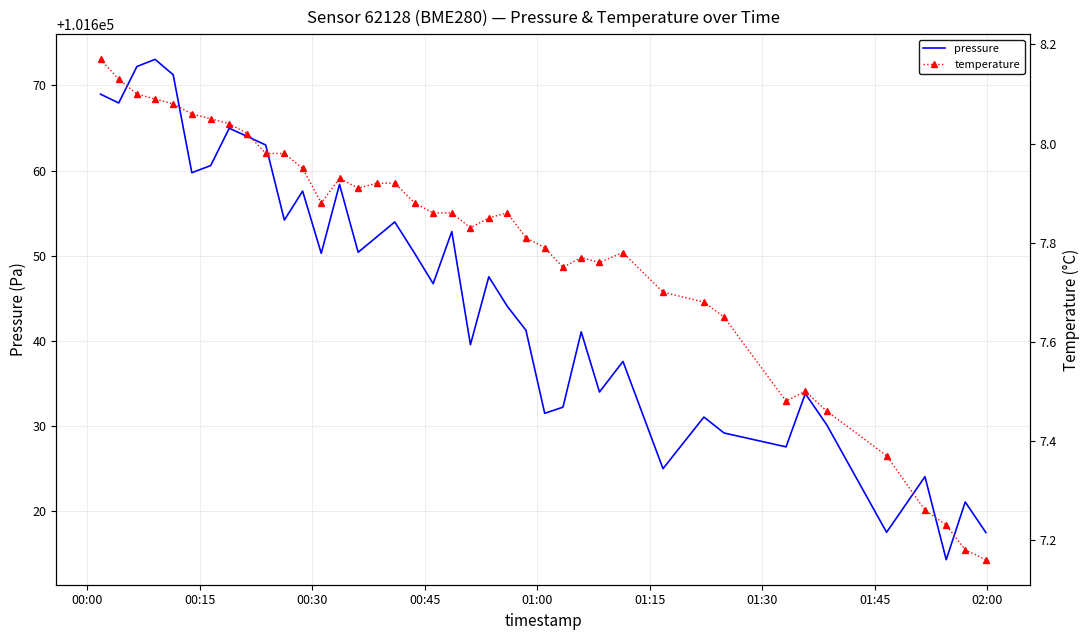

At which label does pressure first exceed 101647?

00:00